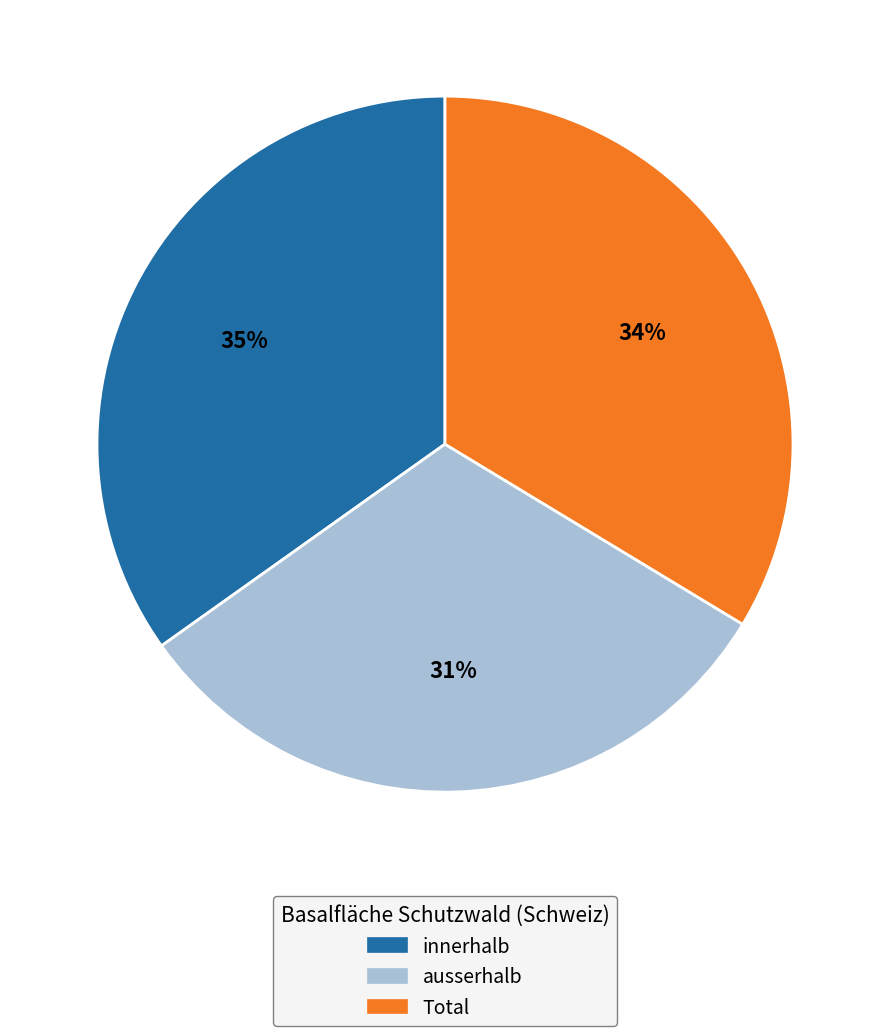

Does ausserhalb represent more than half of the total?

No